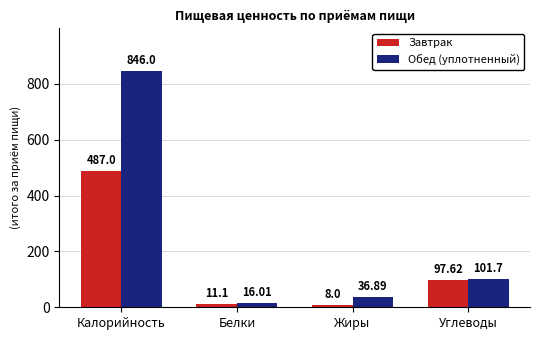

At how many categories does at least one series exceed 788?

1